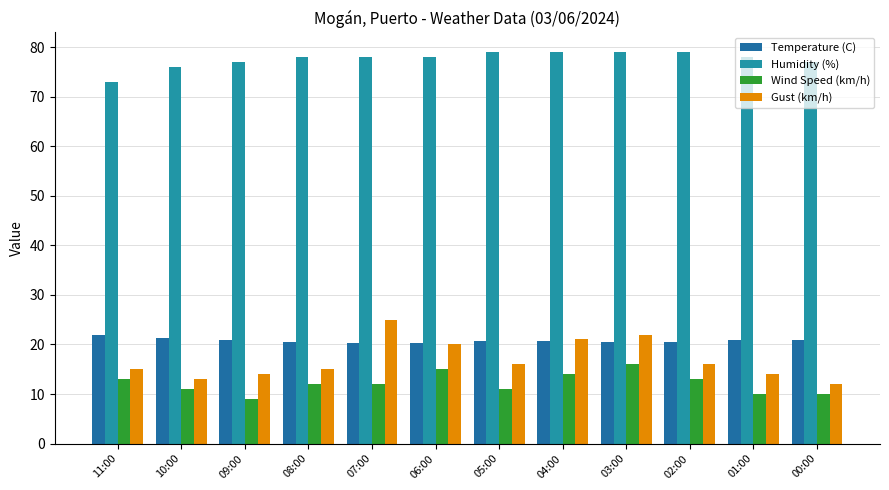

True or false: Temperature (C) has a value of 20.5 at 03:00.

True